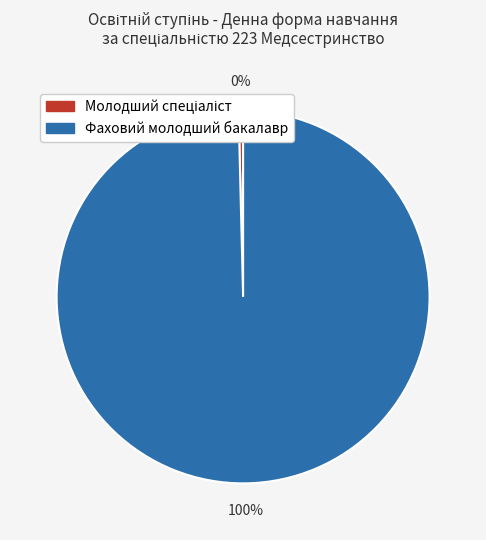

Which slice is the largest?

Фаховий молодший бакалавр